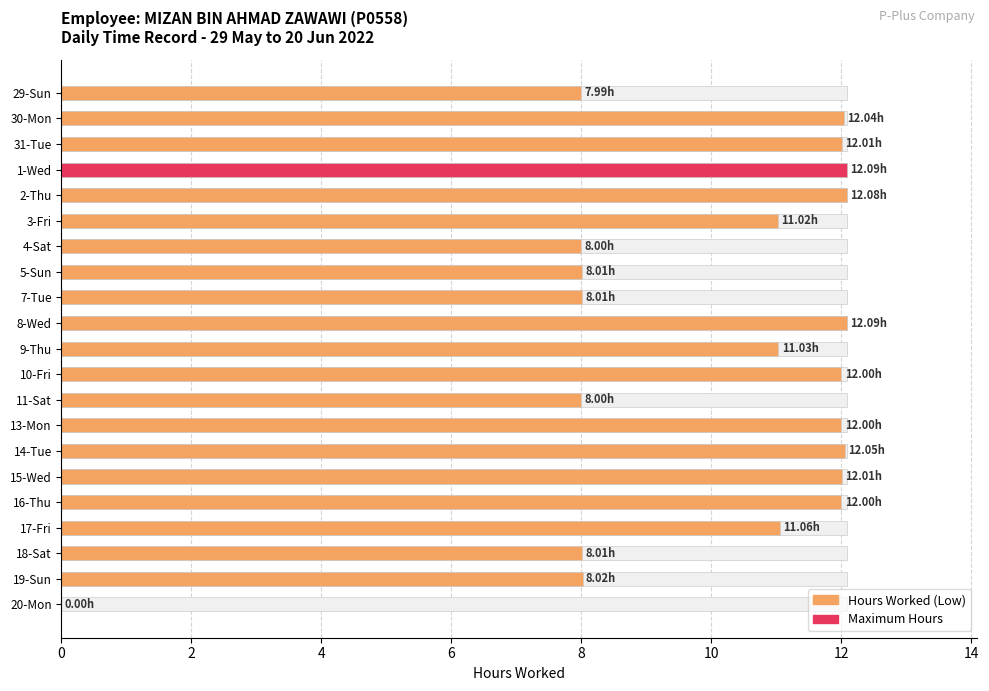

Where does the data first go above 11?

2